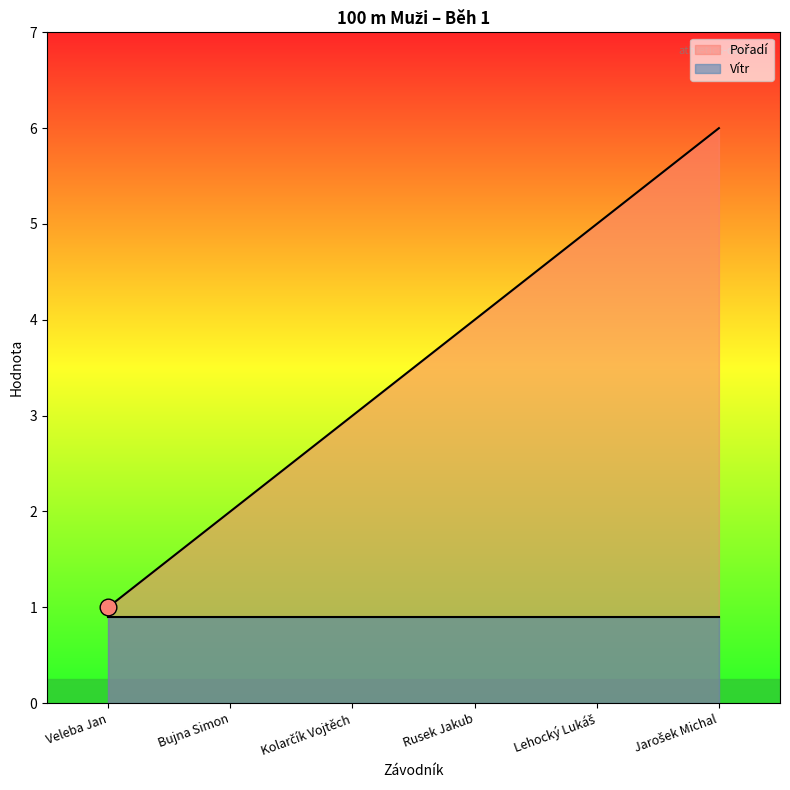

Count the number of data series in this chart.

2